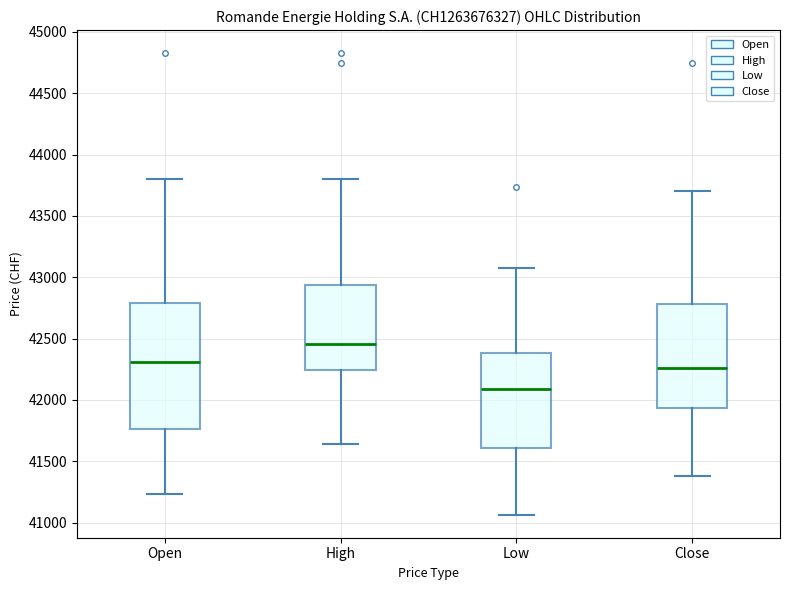

Reading left to right, transcribe this box plot: for each box, give where its median line is, the range the box spans, and where its two whiskers end, as read against the y-axis. The values are not printed on the chart, so give them approximately, as read against the axis.

Open: median 42300, box 41750 to 42800, whiskers 41250 to 43800
High: median 42450, box 42250 to 42950, whiskers 41650 to 43800
Low: median 42100, box 41600 to 42400, whiskers 41050 to 43050
Close: median 42250, box 41950 to 42800, whiskers 41400 to 43700